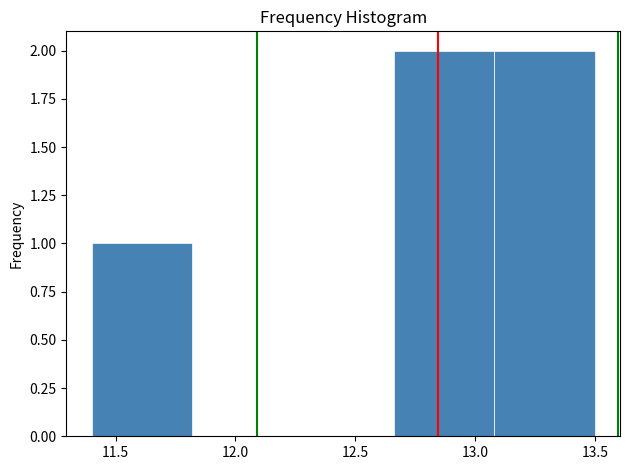

What is the height of the bar covering 12.66 to 13.08 on the x-axis? Neither the bar edges nor the heights are printed on the chart, so give them approximately, as read against the axes.

2